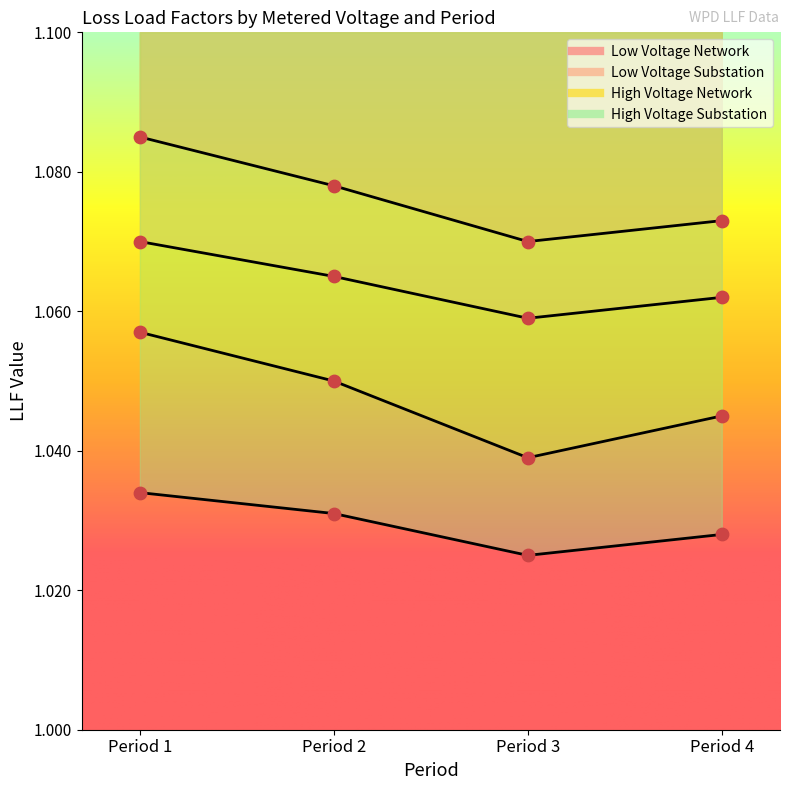

Which series reaches the minimum Y coordinate?

High Voltage Substation